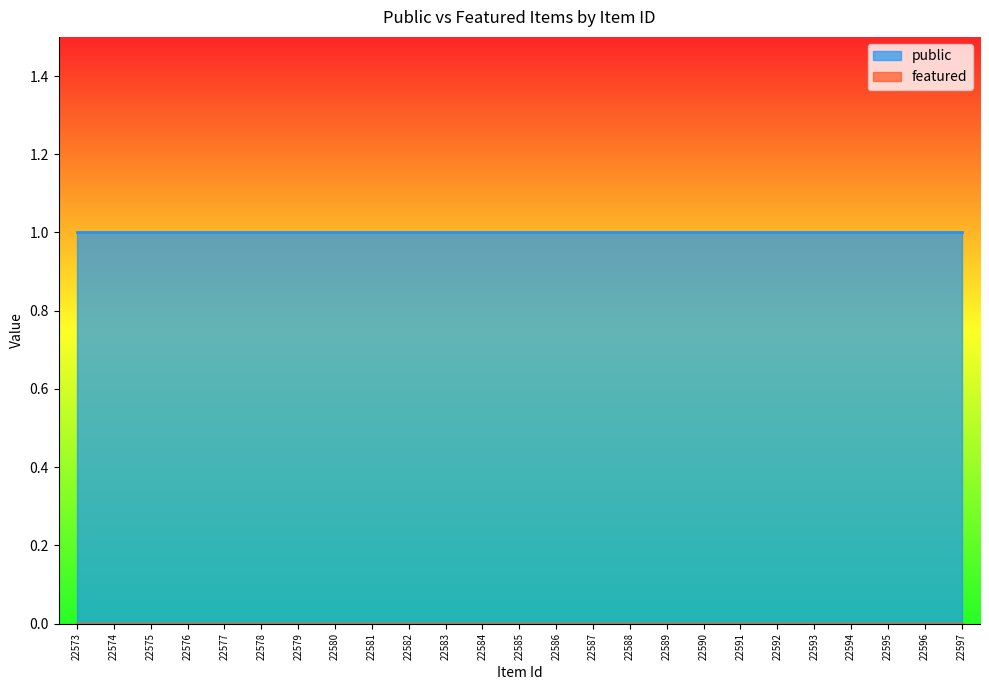

Which series has the largest total across all categories?

public